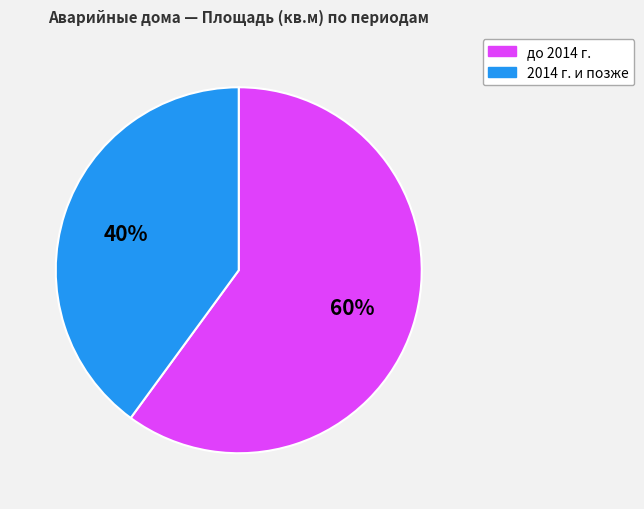

Is there a majority slice in this chart?

Yes